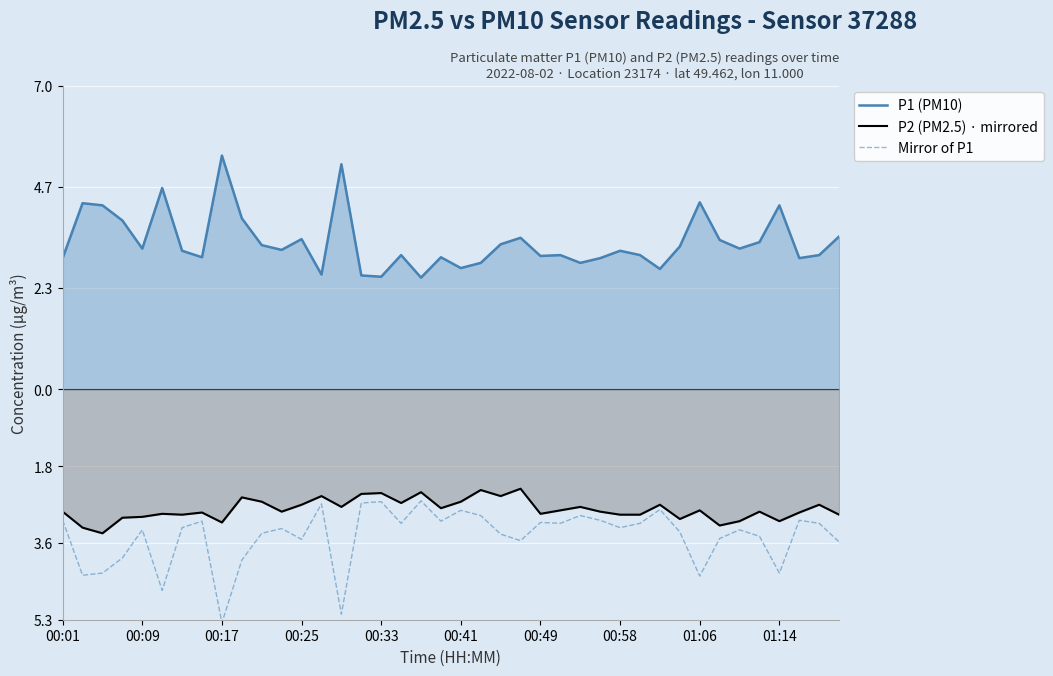

Reading left to right, transcribe all the data shown in this chart.

P1 (PM10): 3.0	4.3	4.2	3.9	3.2	4.7	3.2	3.0	5.4	4.0	3.3	3.2	3.5	2.6	5.2	2.6	2.6	3.1	2.6	3.0	2.8	2.9	3.4	3.5	3.1	3.1	2.9	3.0	3.2	3.1	2.8	3.3	4.3	3.5	3.2	3.4	4.2	3.0	3.1	3.5
P2 (PM2.5) · mirrored: -2.8	-3.2	-3.3	-3.0	-3.0	-2.9	-2.9	-2.9	-3.1	-2.5	-2.6	-2.8	-2.7	-2.5	-2.7	-2.4	-2.4	-2.6	-2.4	-2.8	-2.6	-2.3	-2.5	-2.3	-2.9	-2.8	-2.7	-2.8	-2.9	-2.9	-2.7	-3.0	-2.8	-3.1	-3.0	-2.8	-3.0	-2.9	-2.7	-2.9
Mirror of P1: -3.0	-4.3	-4.2	-3.9	-3.2	-4.7	-3.2	-3.0	-5.4	-4.0	-3.3	-3.2	-3.5	-2.6	-5.2	-2.6	-2.6	-3.1	-2.6	-3.0	-2.8	-2.9	-3.4	-3.5	-3.1	-3.1	-2.9	-3.0	-3.2	-3.1	-2.8	-3.3	-4.3	-3.5	-3.2	-3.4	-4.2	-3.0	-3.1	-3.5